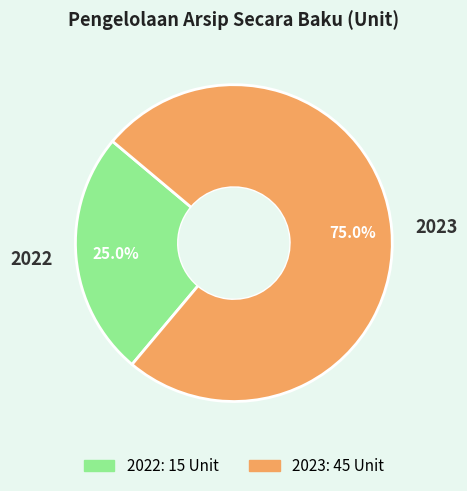

To the nearest percent, what percentage of the pie is 2022?

25%